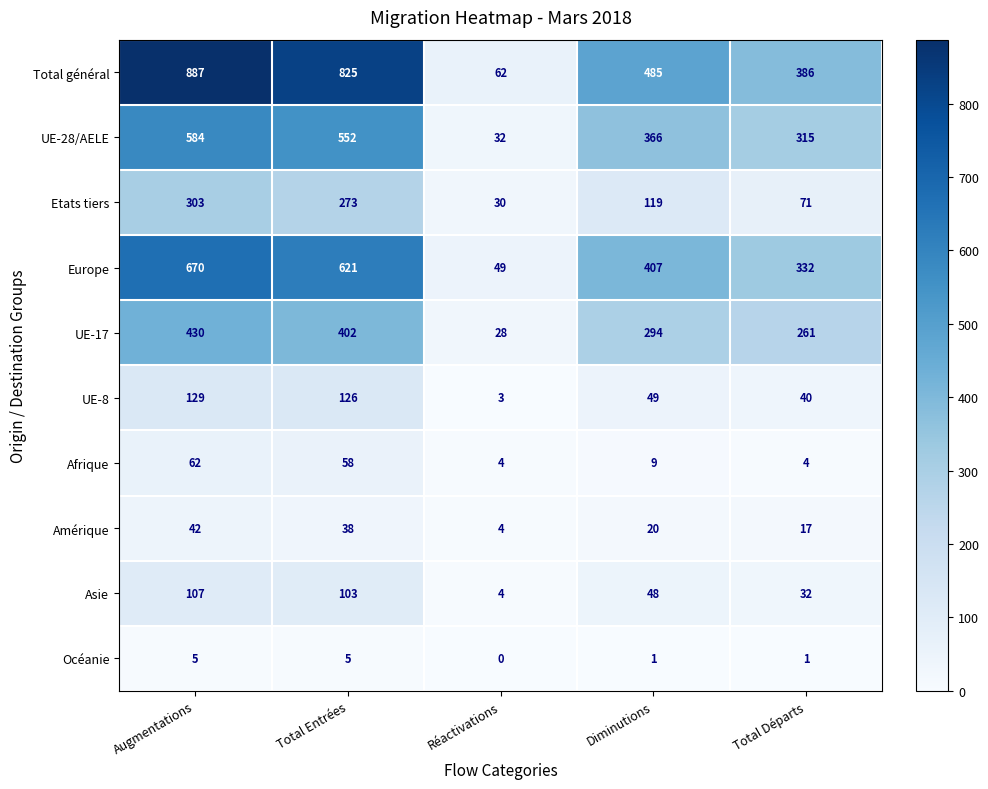

Where does the UE-17 series first go above 294?

Augmentations